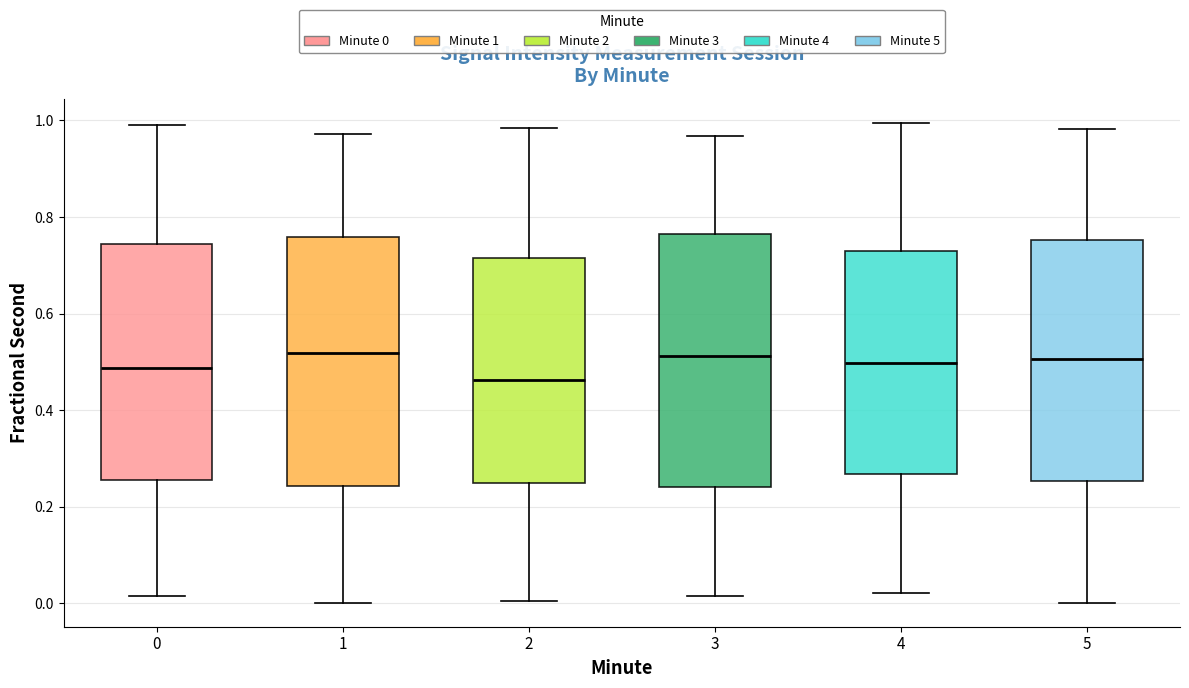

Which box has the lowest median line?

2